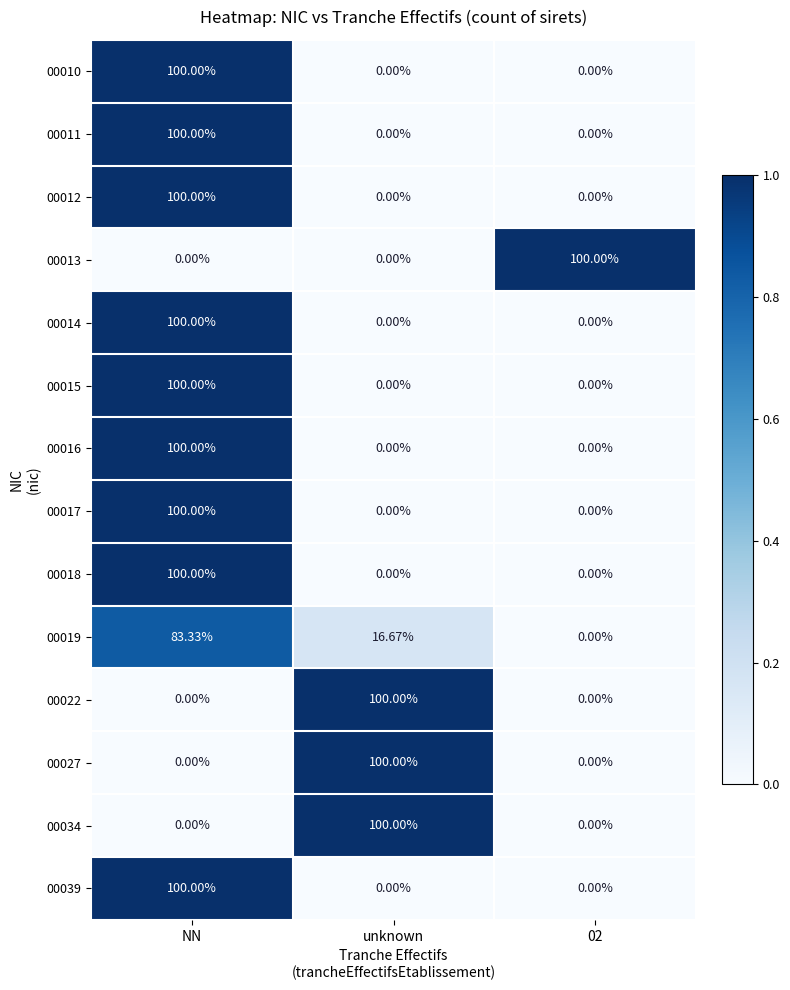

Count the number of data series in this chart.

14